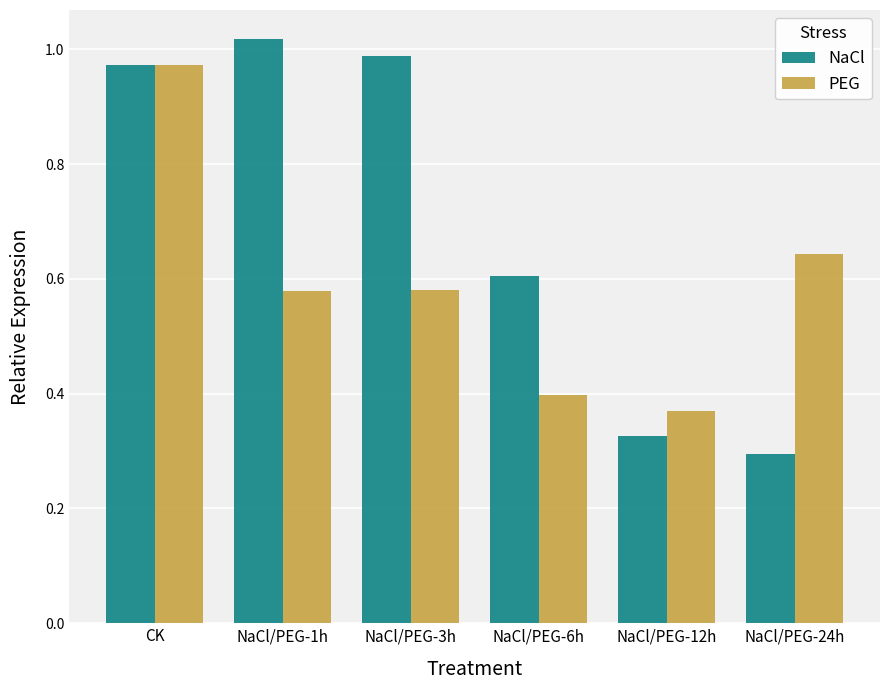

What is the sum of all PEG values?

3.5